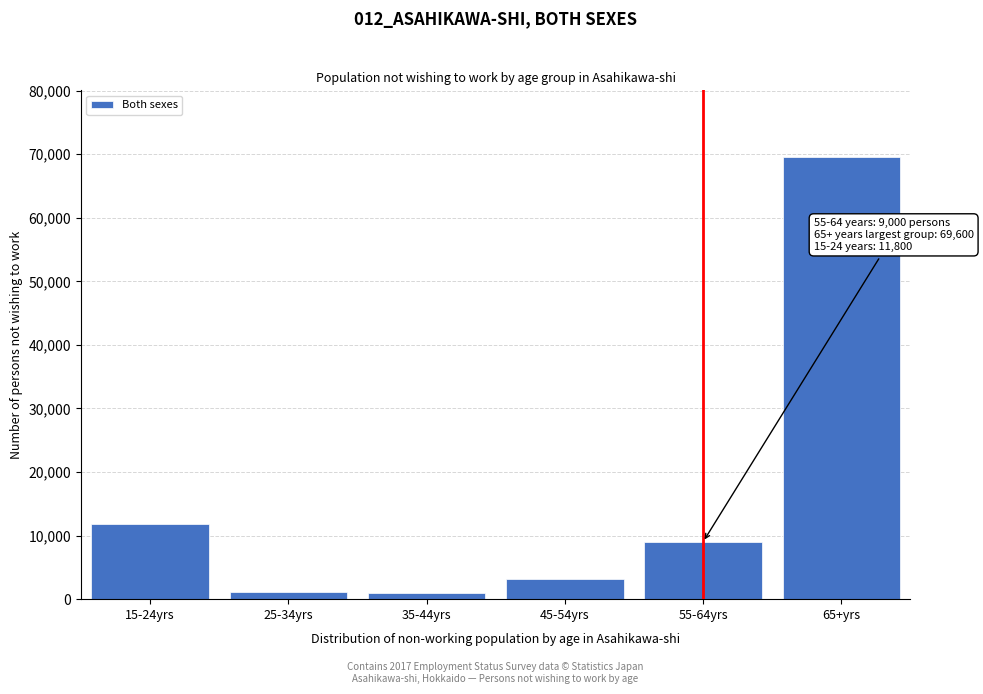

Which has a higher value, 55-64yrs or 65+yrs?

65+yrs